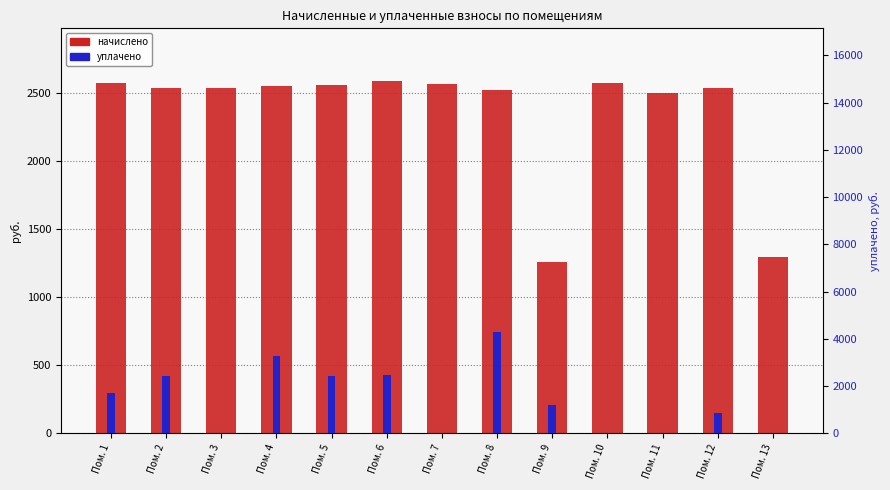

Between Пом. 2 and Пом. 13, which series saw the biggest shift?

уплачено